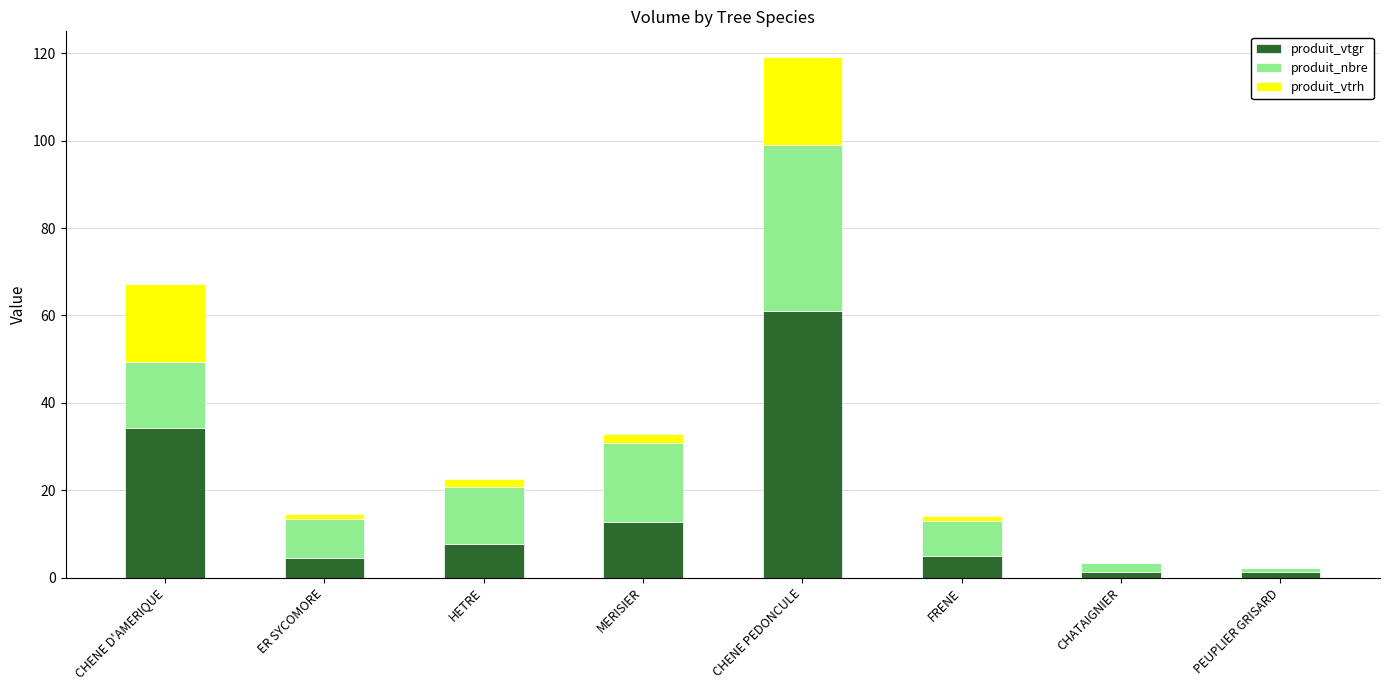

How many data points does each series have?

8